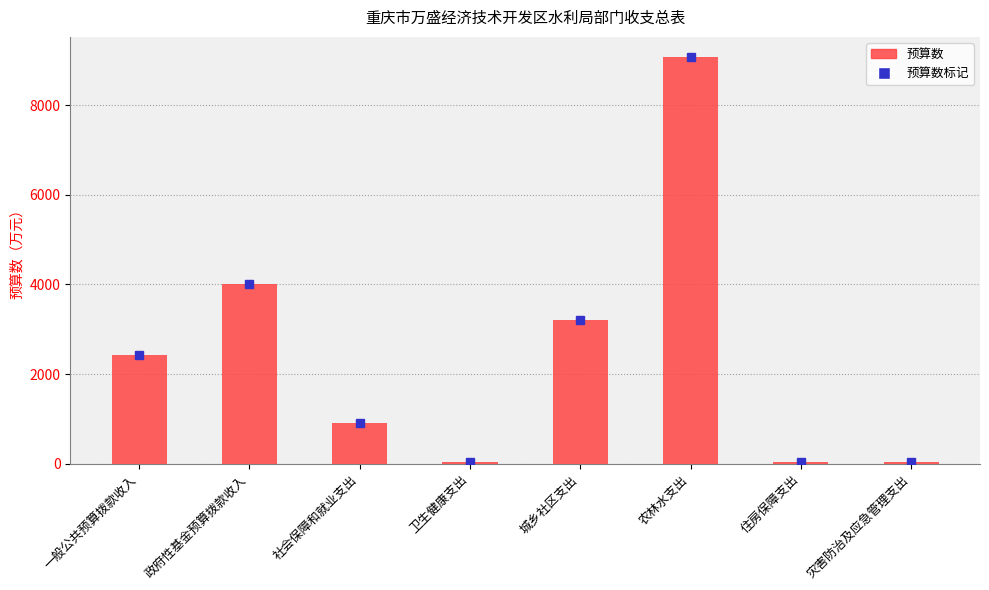

How many data points does each series have?

8